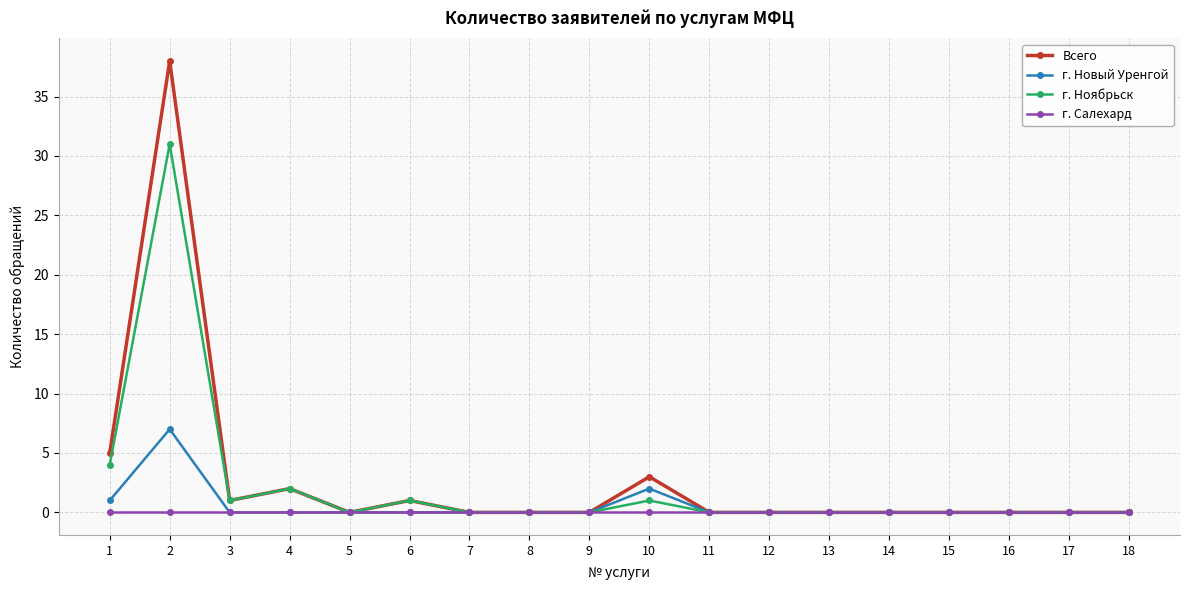

Reading left to right, extract all data points from this chart.

Всего: 1=5	2=38	3=1	4=2	5=0	6=1	7=0	8=0	9=0	10=3	11=0	12=0	13=0	14=0	15=0	16=0	17=0	18=0
г. Новый Уренгой: 1=1	2=7	3=0	4=0	5=0	6=0	7=0	8=0	9=0	10=2	11=0	12=0	13=0	14=0	15=0	16=0	17=0	18=0
г. Ноябрьск: 1=4	2=31	3=1	4=2	5=0	6=1	7=0	8=0	9=0	10=1	11=0	12=0	13=0	14=0	15=0	16=0	17=0	18=0
г. Салехард: 1=0	2=0	3=0	4=0	5=0	6=0	7=0	8=0	9=0	10=0	11=0	12=0	13=0	14=0	15=0	16=0	17=0	18=0